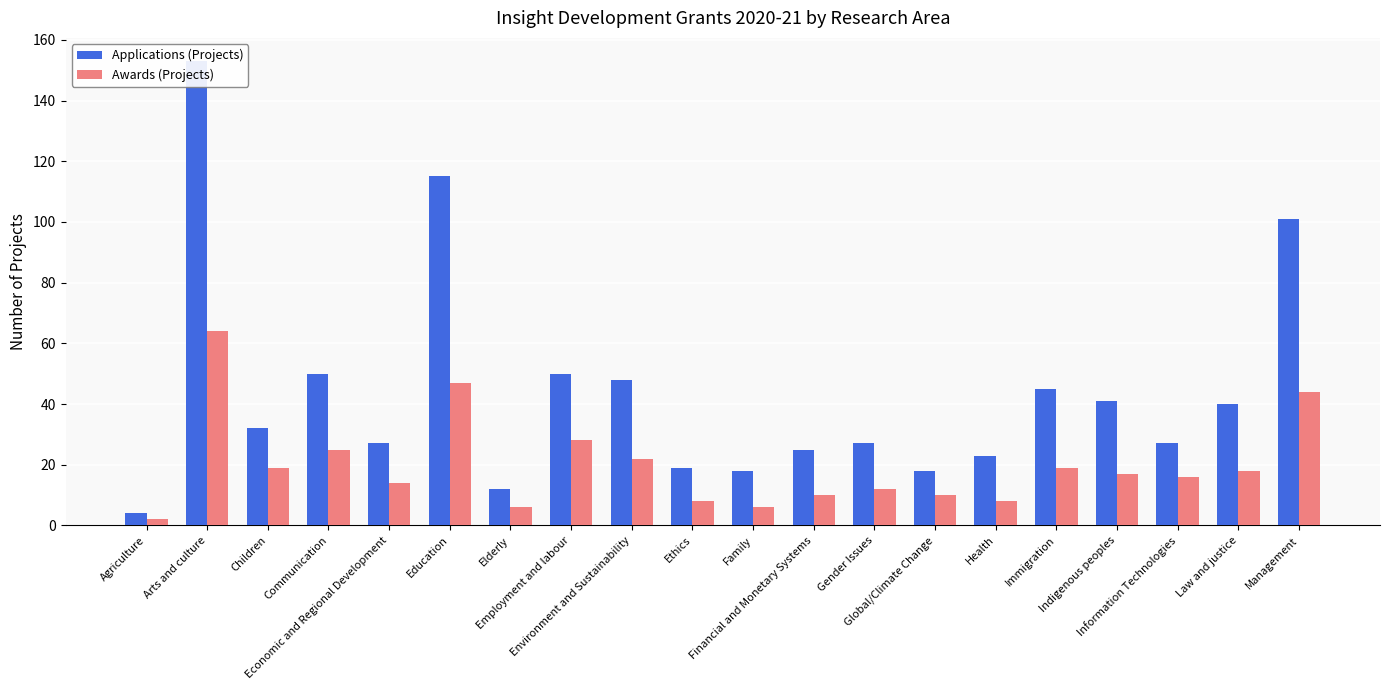

The Awards (Projects) series shows 28 at Employment and labour. True or false?

True